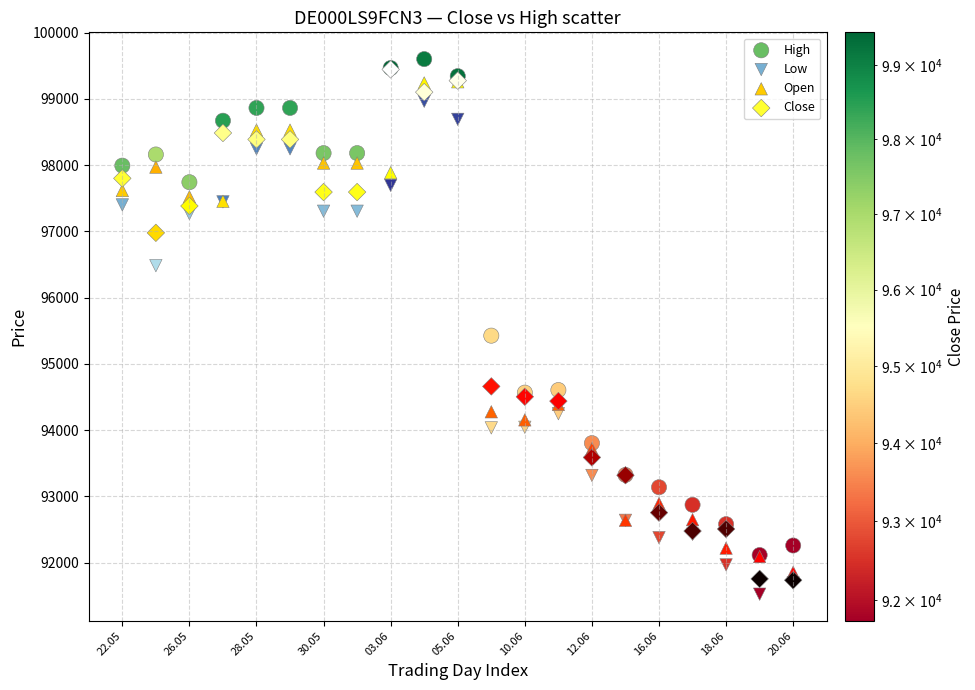

Across all series, what Y value is closest to 95563?

95427